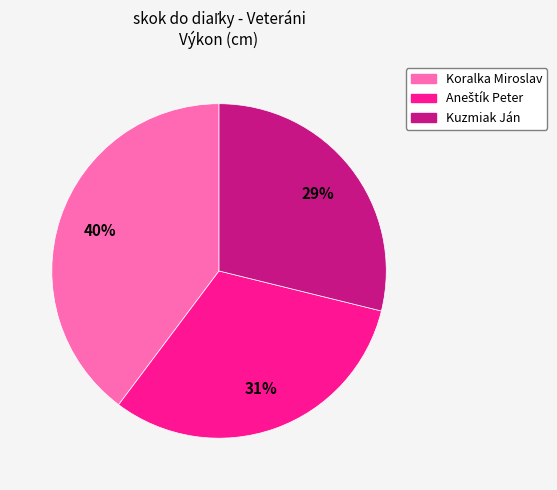

What percentage is the Koralka Miroslav slice, to the nearest percent?

40%